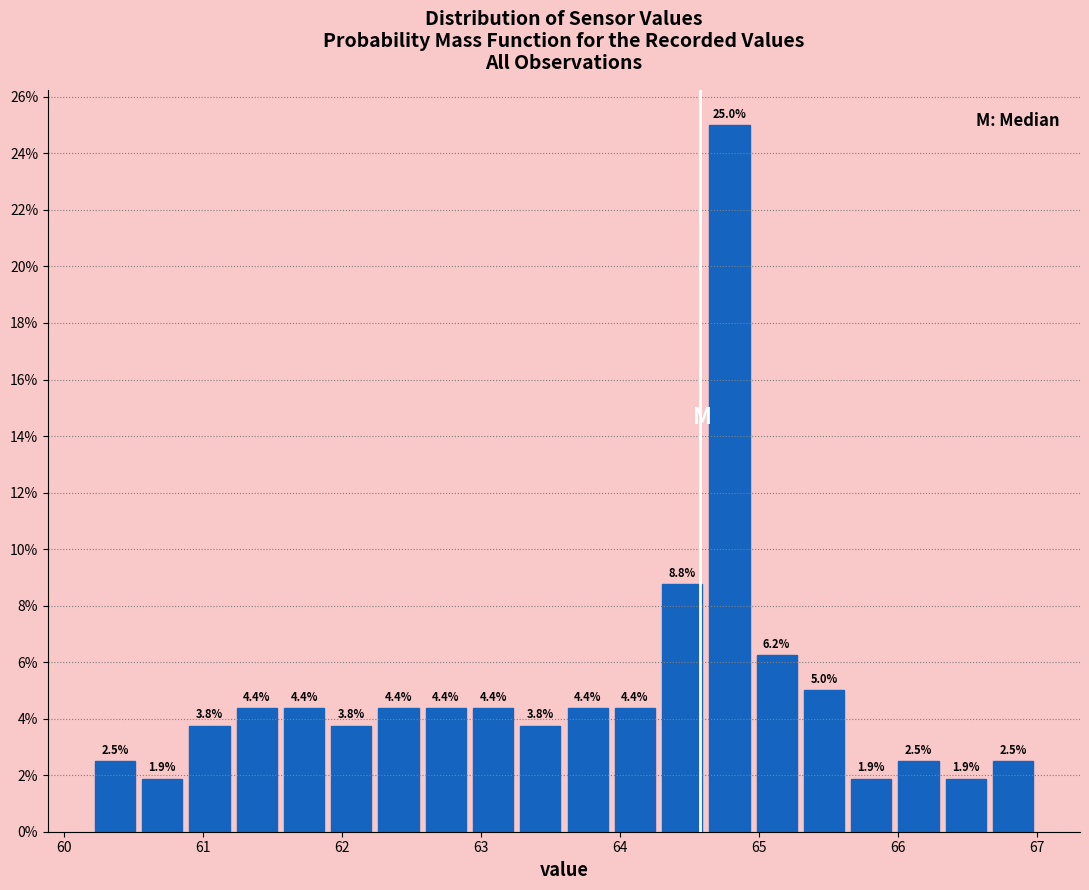

Around what value on the x-axis is the tallest bar? Give the approximate position of its centre, as read against the axis.

64.8